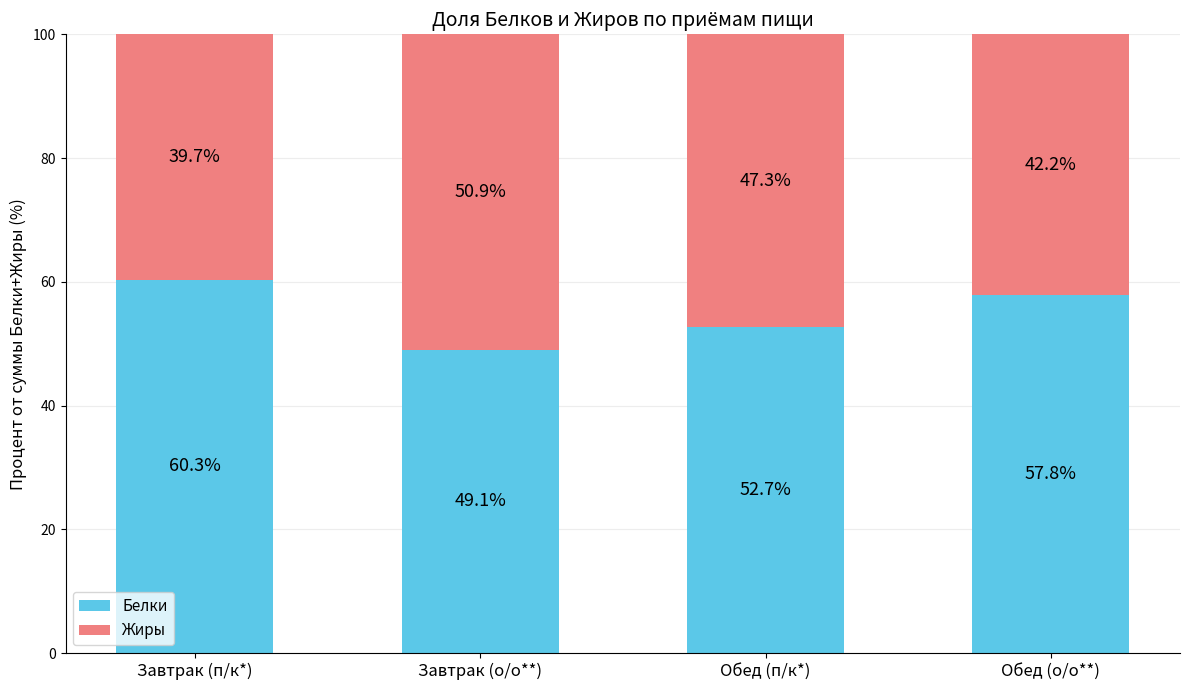

What is the total value across all series at Завтрак (п/к*)?

100.0